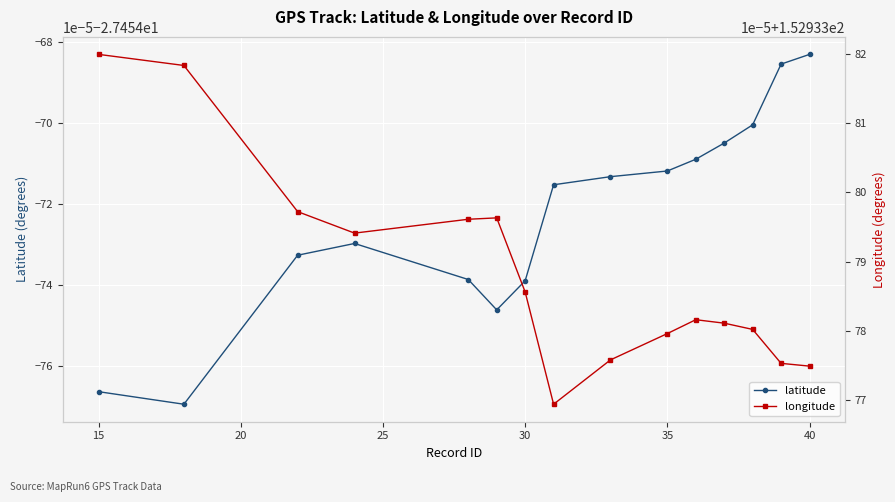

What is the total value across all series at 30?

125.5